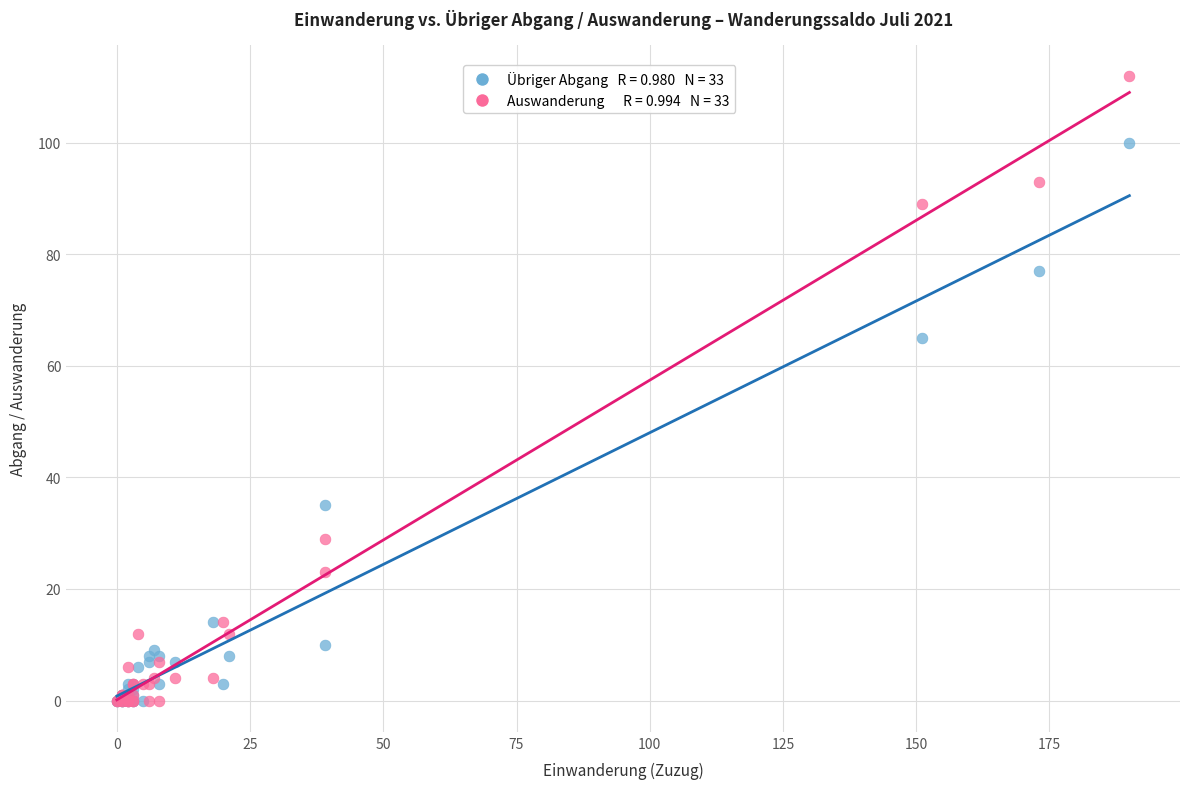

Across all series, what Y value is closest to 56?

65